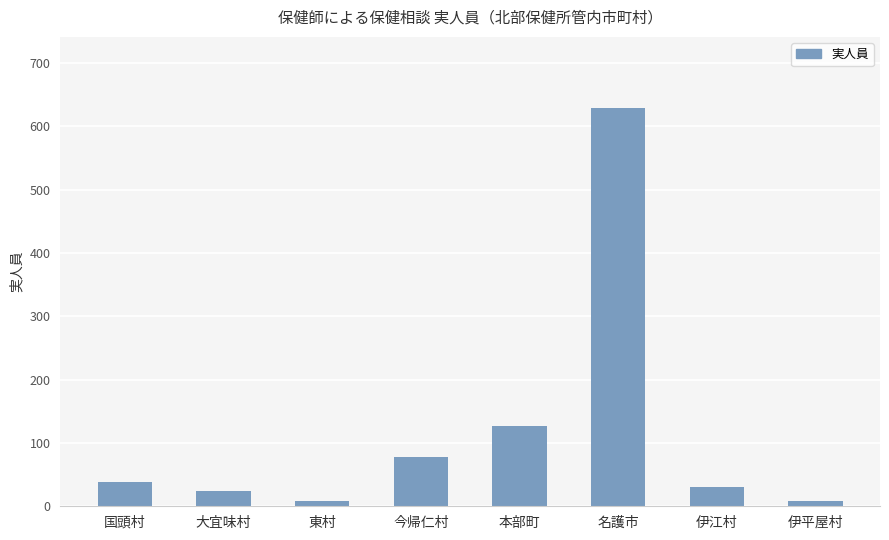

Which has a higher value, 本部町 or 伊平屋村?

本部町